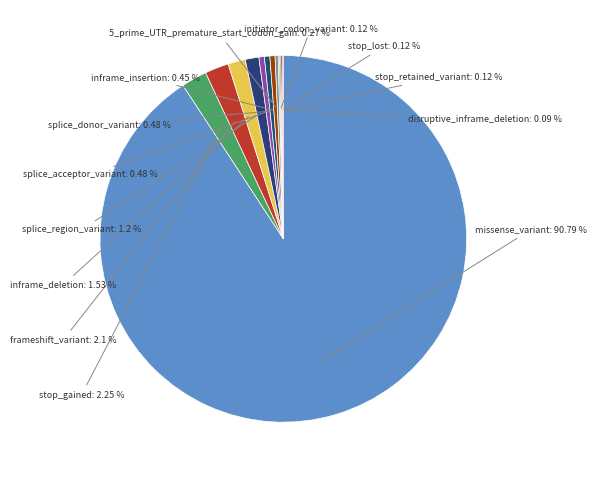

The missense_variant slice represents 99% of the pie. True or false?

False